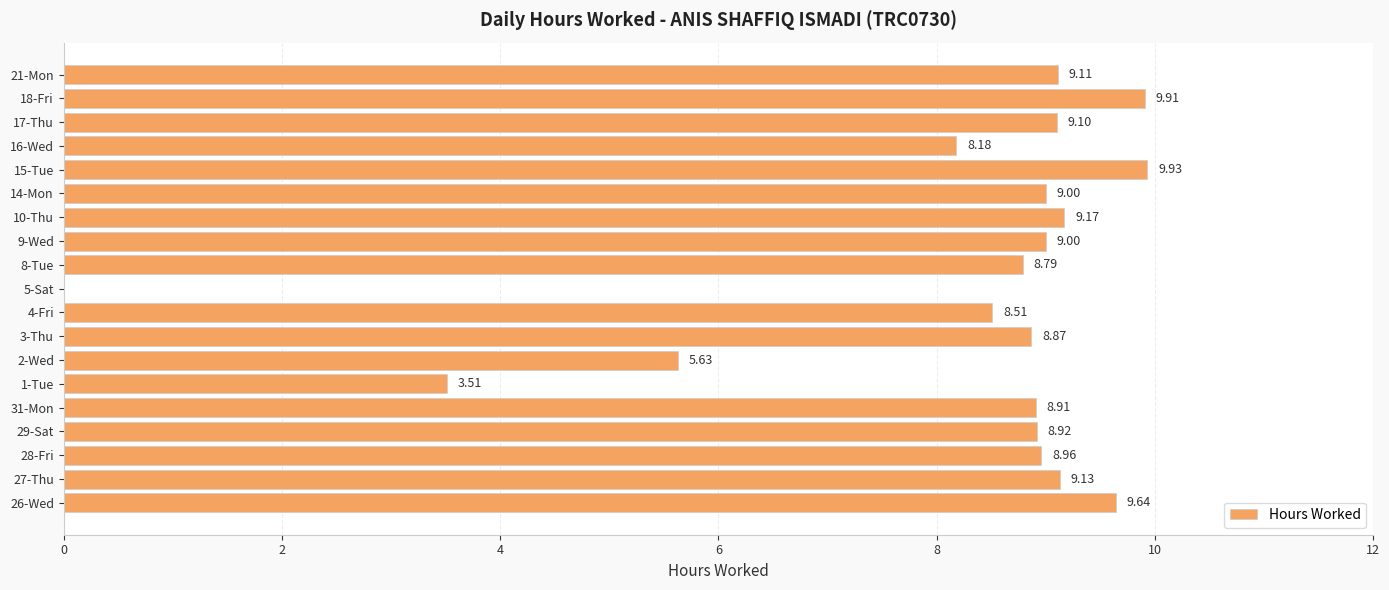

What is the average value?

8.1